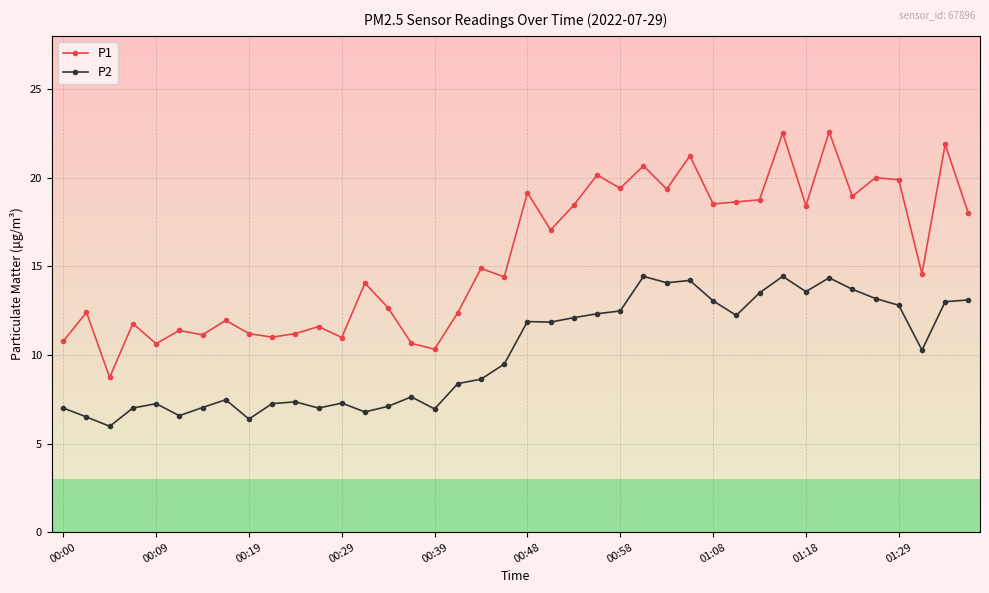

How many values in the P2 series exceed 10?

20